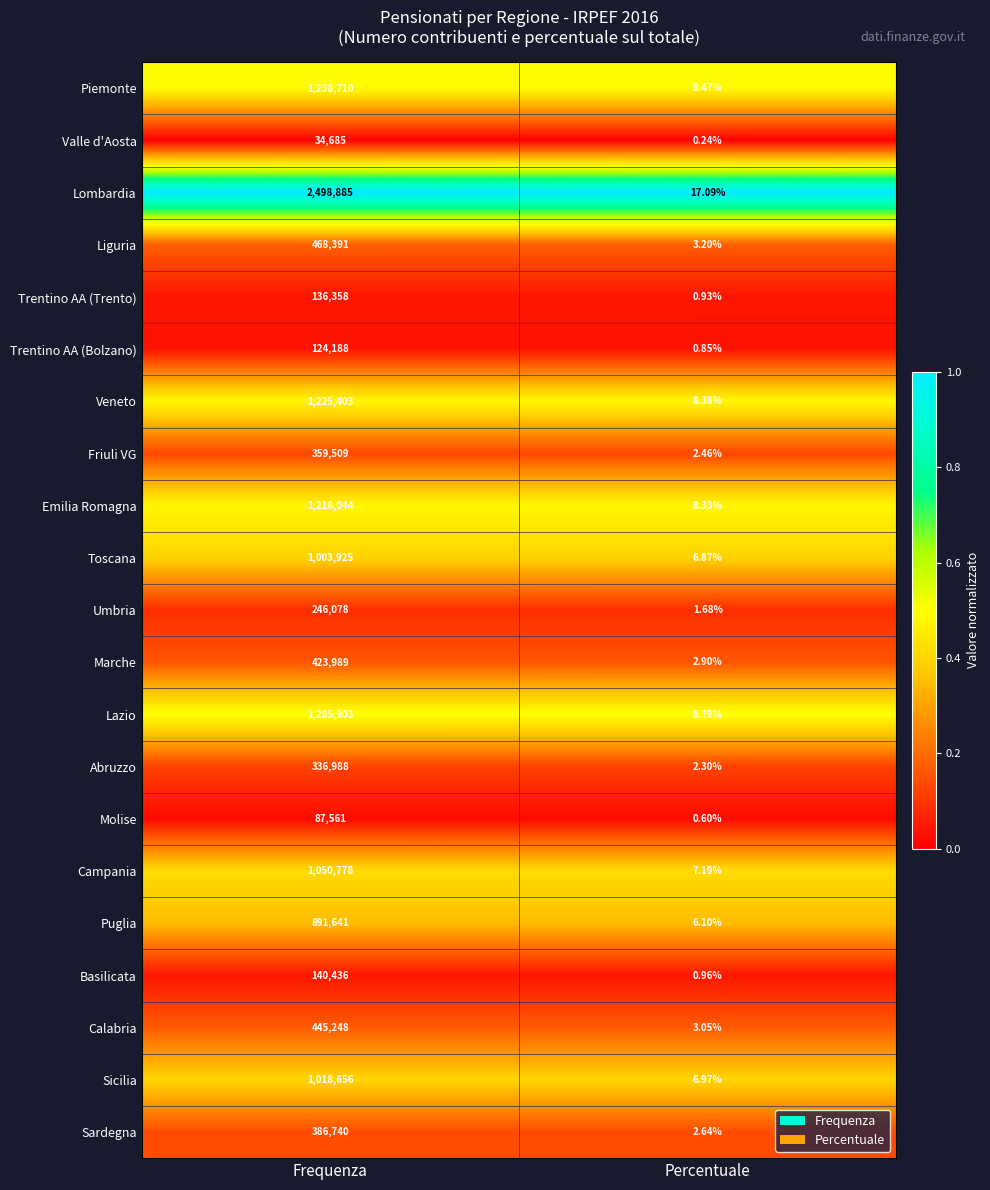

Where is Basilicata nearest to the value 70218?

Percentuale